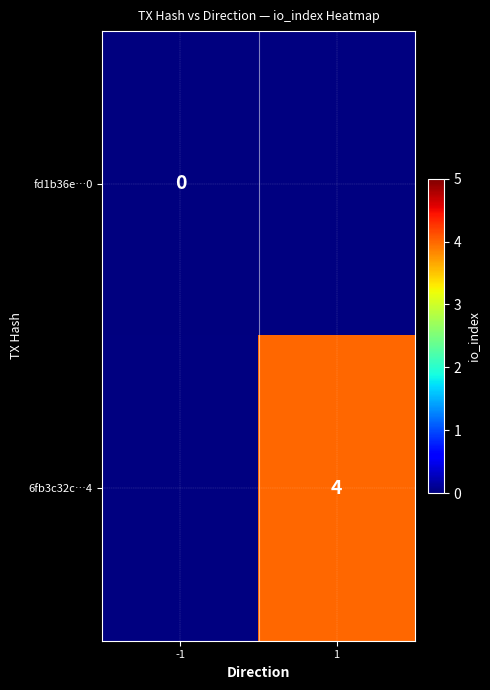

At which label is fd1b36e…0 closest to 0?

-1